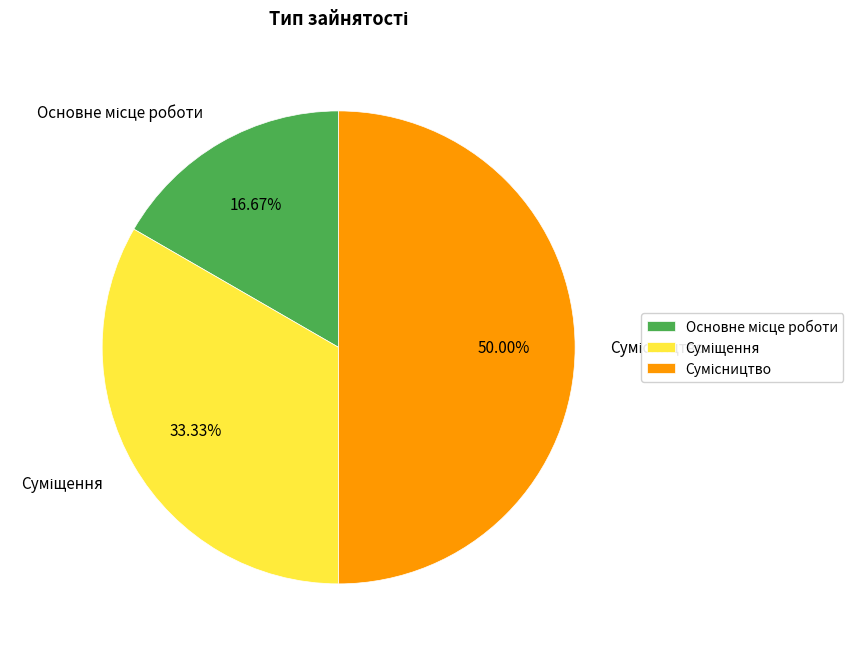

Is it true that Основне місце роботи is 22% of the pie?

False